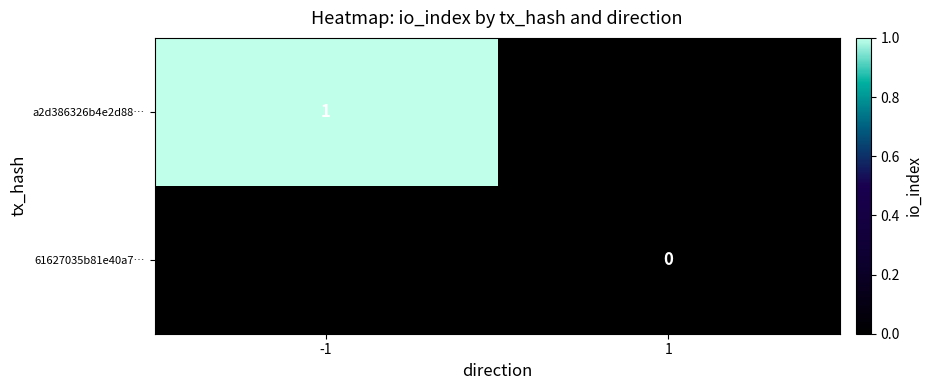

Is the value of a2d386326b4e2d88… at -1 greater than the value of 61627035b81e40a7… at 1?

Yes